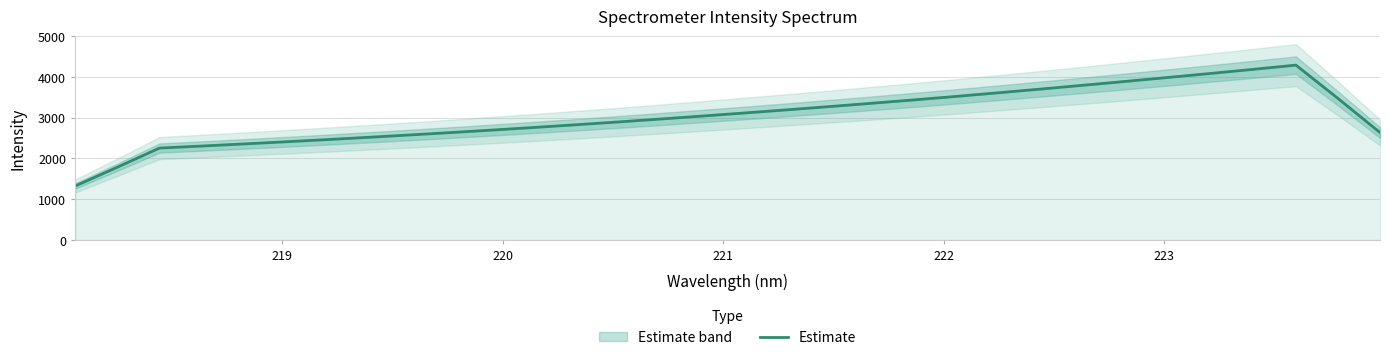

What is the maximum value for Estimate?

4286.6